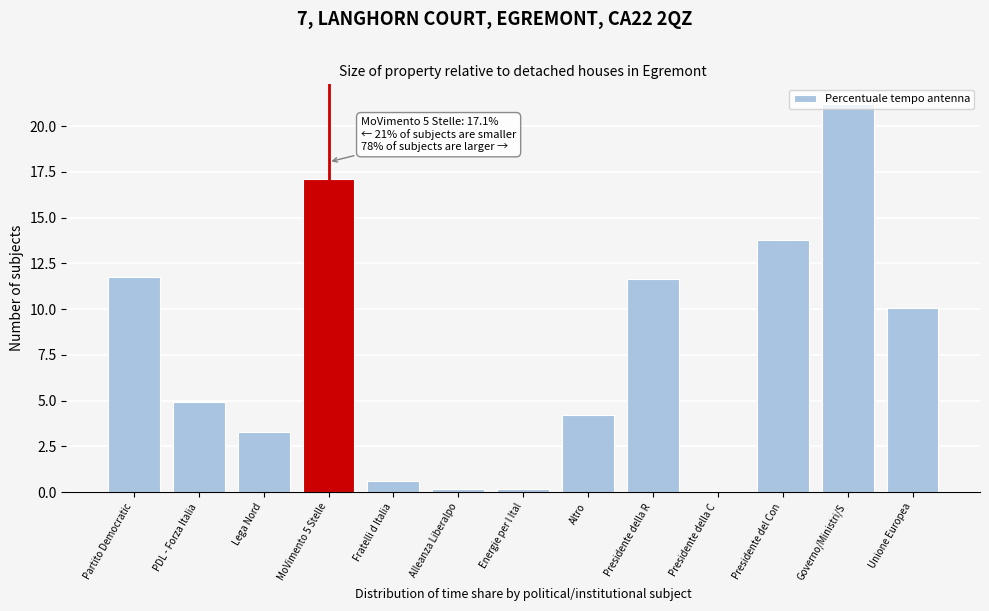

Read the value at PDL - Forza Italia.

4.9